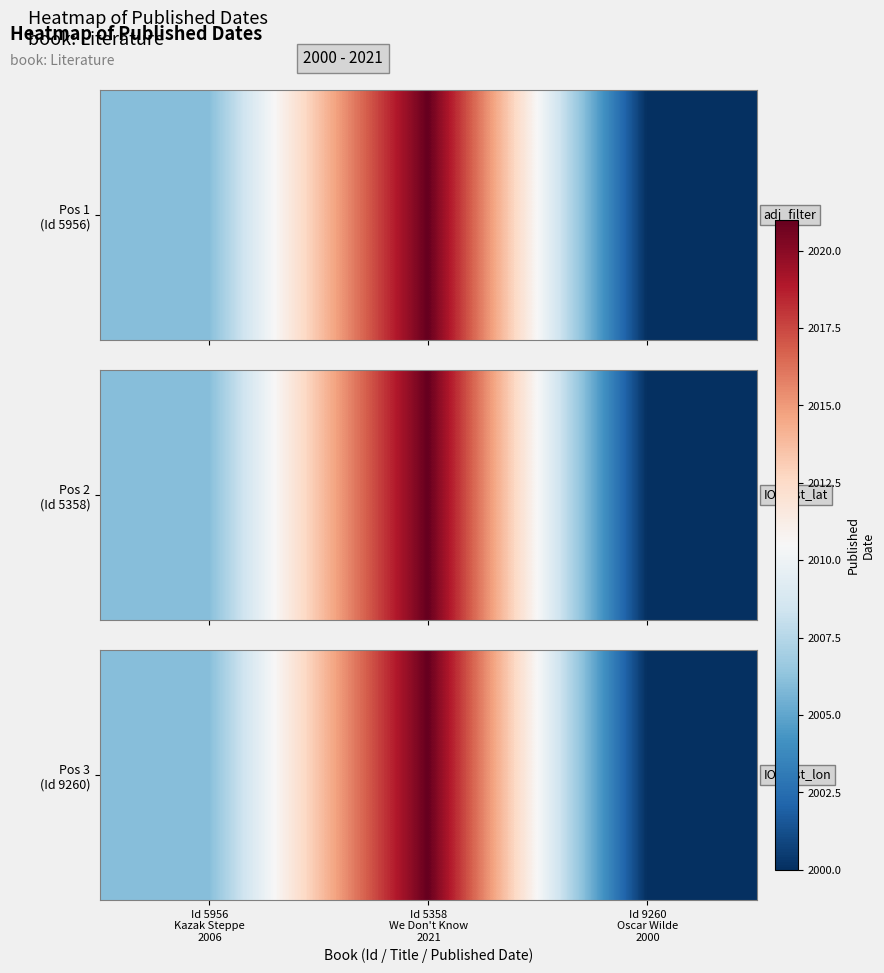

Reading left to right, extract all data points from this chart.

Id 5956
Kazak Steppe
2006=2006	Id 5358
We Don't Know
2021=2021	Id 9260
Oscar Wilde
2000=2000